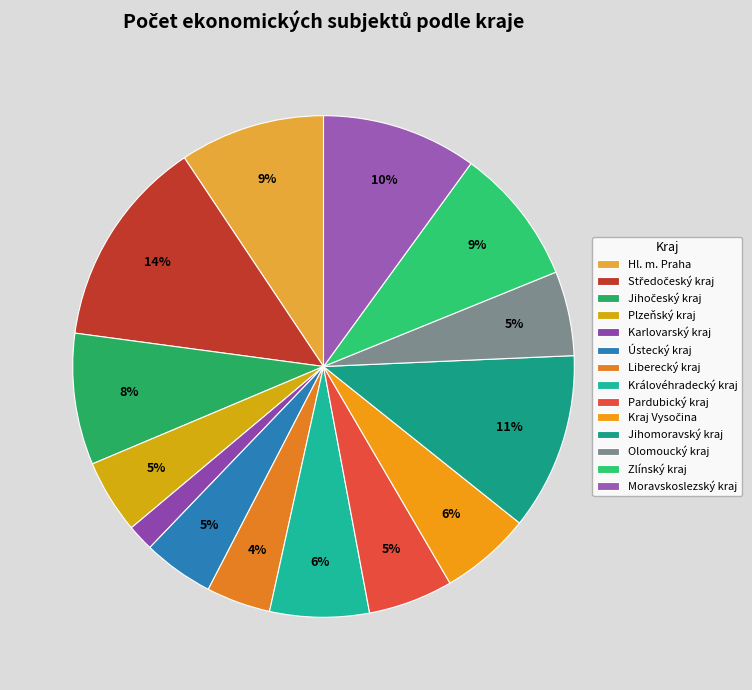

Is it true that Plzeňský kraj is 5% of the pie?

True